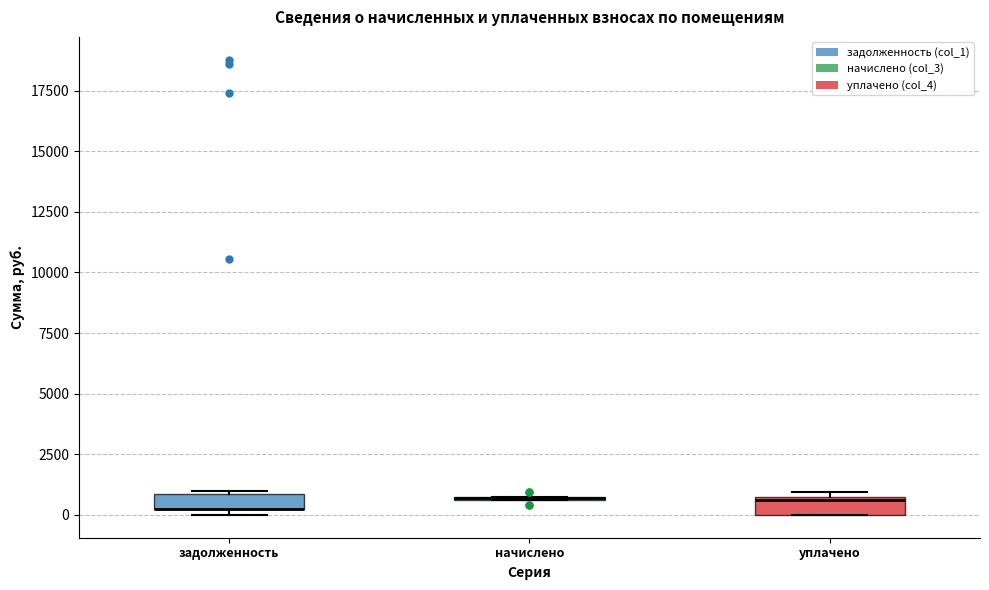

Where is the lower edge of the box for задолженность on the y-axis? The values are not printed on the chart, so give them approximately, as read against the axis.

0